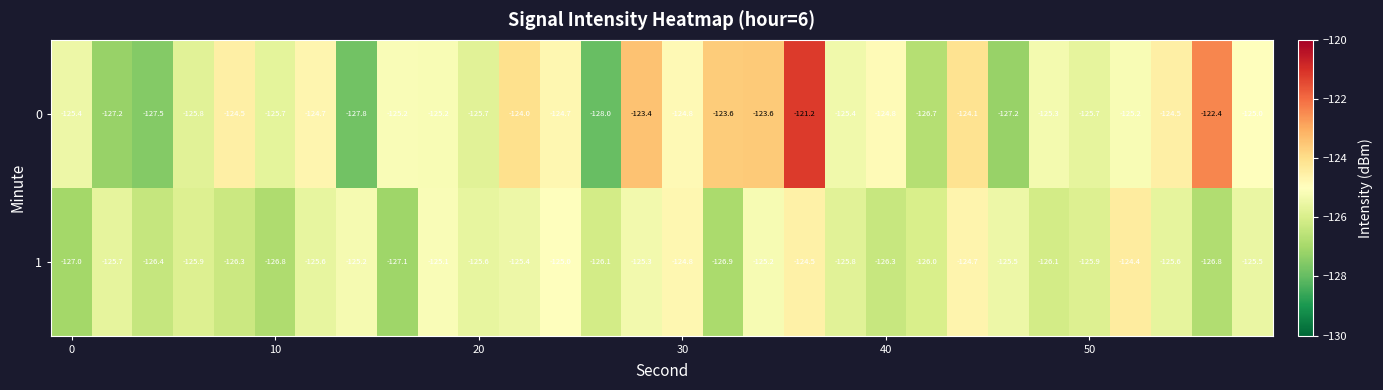

Rank the series by their maximum value, from lowest to highest.

1, 0